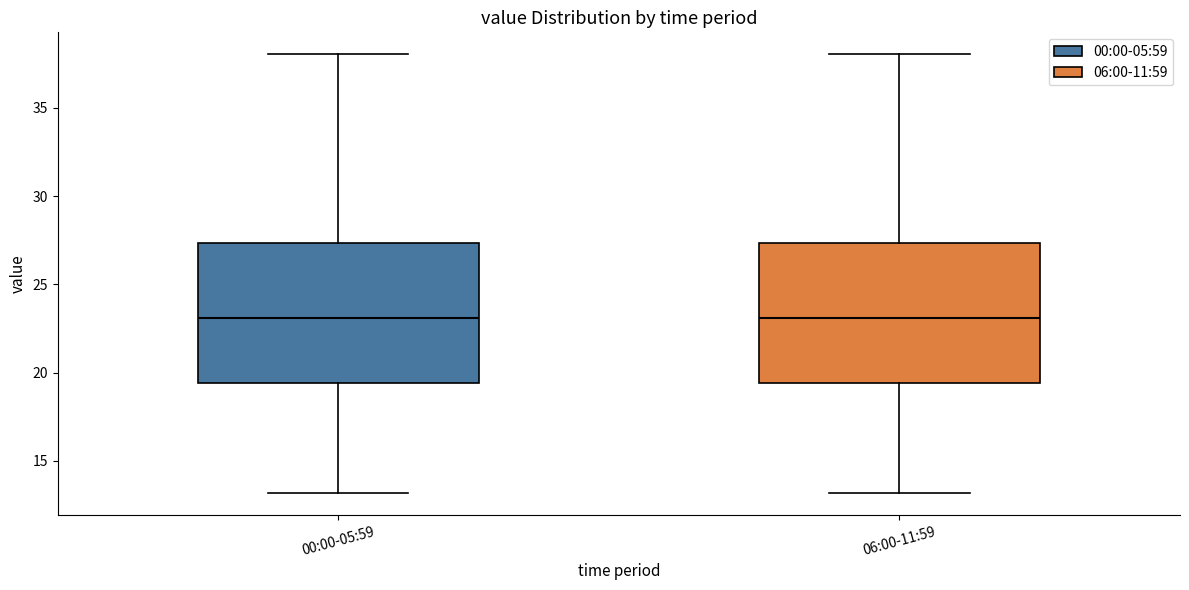

Reading left to right, transcribe this box plot: for each box, give where its median line is, the range the box spans, and where its two whiskers end, as read against the y-axis. The values are not printed on the chart, so give them approximately, as read against the axis.

00:00-05:59: median 23.0, box 19.5 to 27.5, whiskers 13.0 to 38.0
06:00-11:59: median 23.0, box 19.5 to 27.5, whiskers 13.0 to 38.0